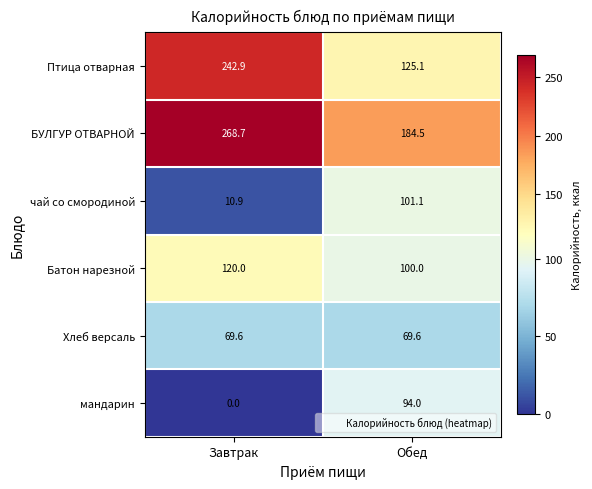

What is the average value of the Батон нарезной series?

110.0